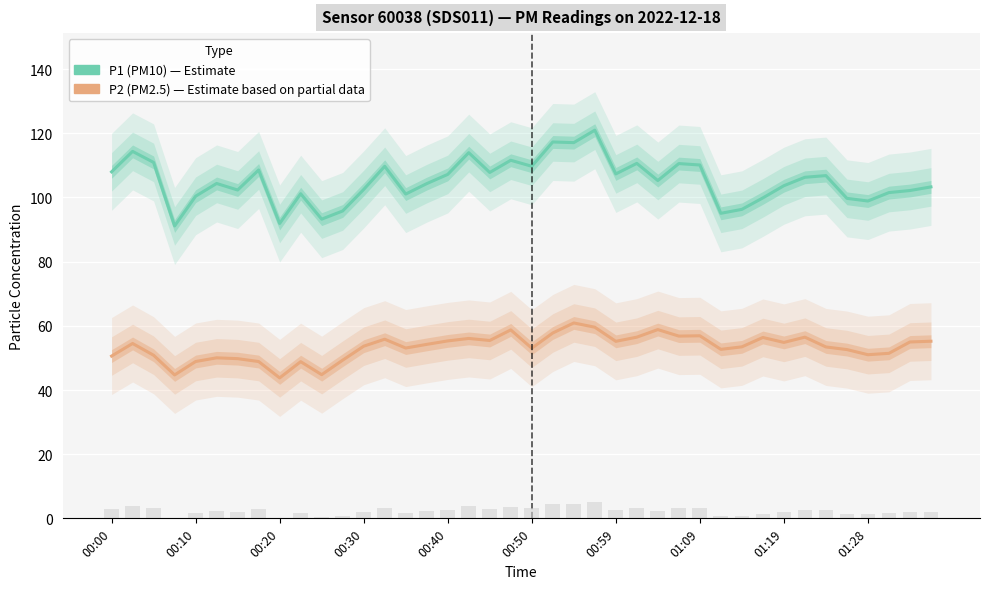

At how many categories does at least one series exceed 62?

40